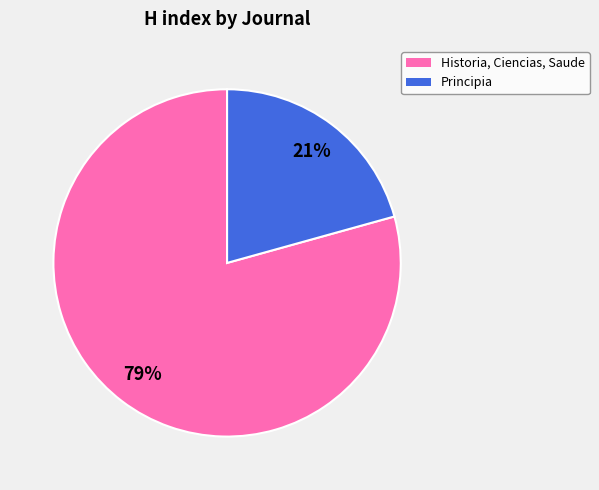

To the nearest percent, what is the average slice percentage?

50%